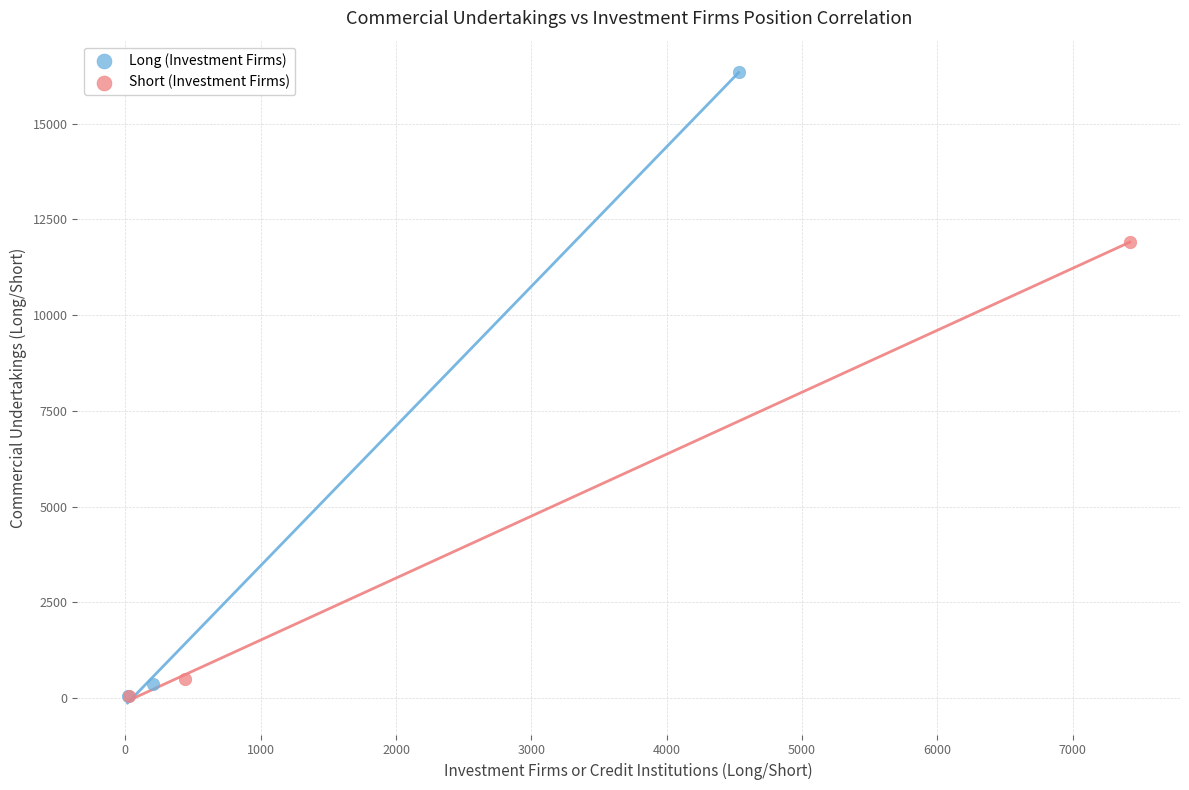

Which series reaches the maximum Y coordinate?

Long (Investment Firms)